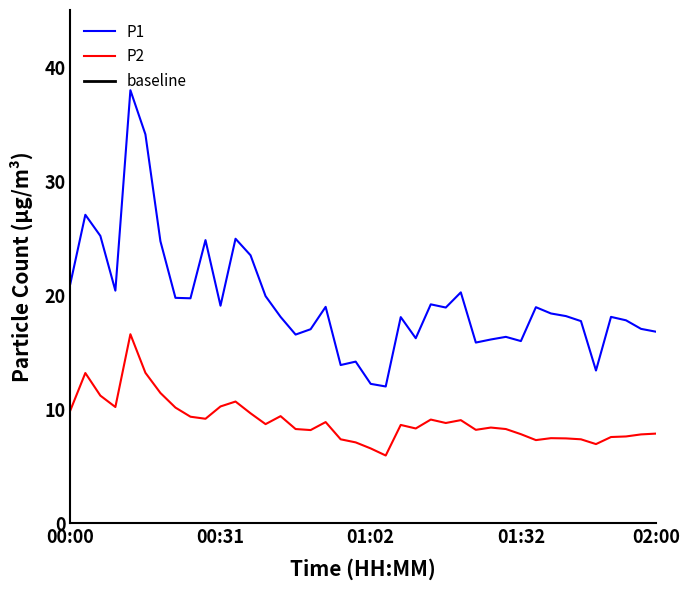

What is the sum of the P1 values at 01:50 and 01:54?

35.9